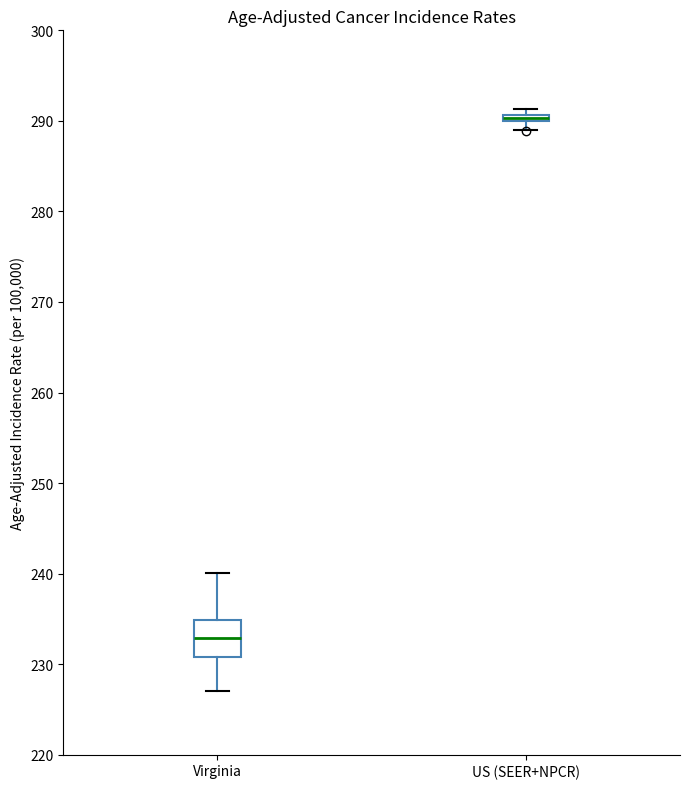

Which box's median line is the highest?

US (SEER+NPCR)